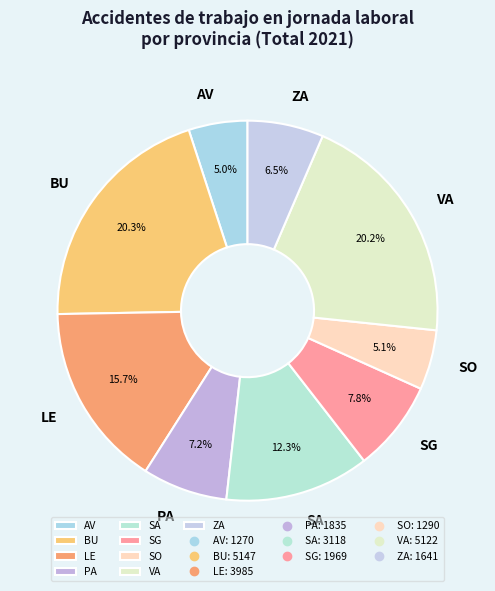

To the nearest percent, what percentage of the pie is SA?

12%